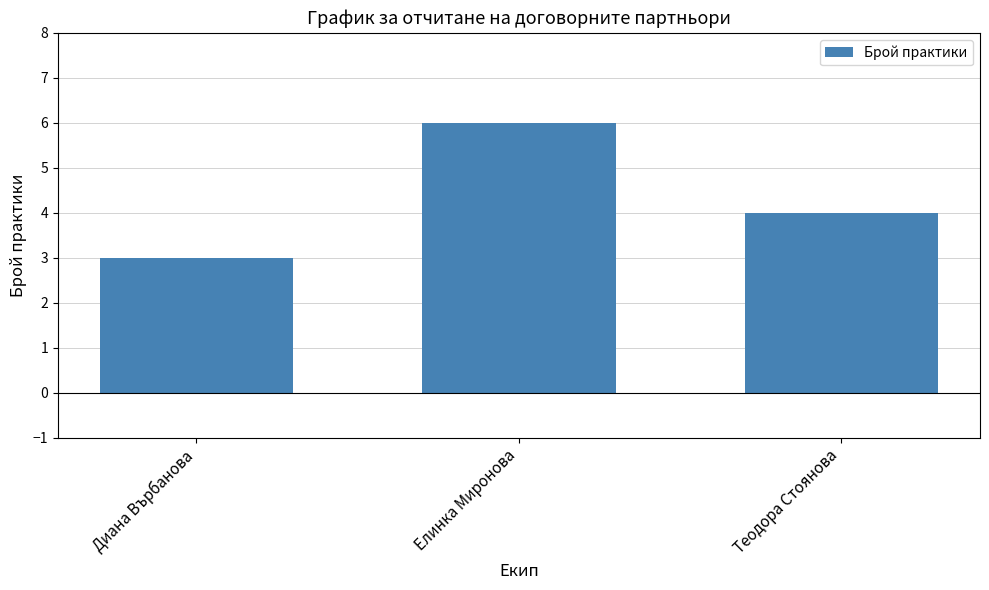

List the labels in order of value, smallest first.

Диана Върбанова, Теодора Стоянова, Елинка Миронова